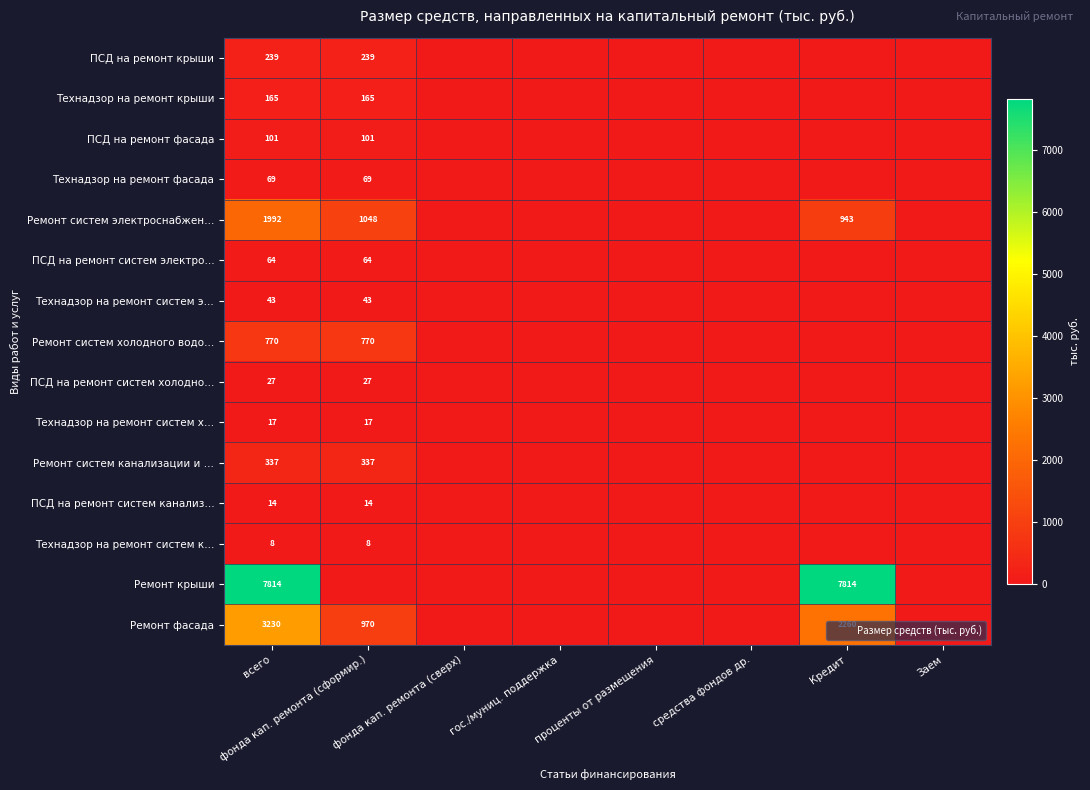

What is the difference between the maximum and second lowest values in the Ремонт крыши series?

7814.4